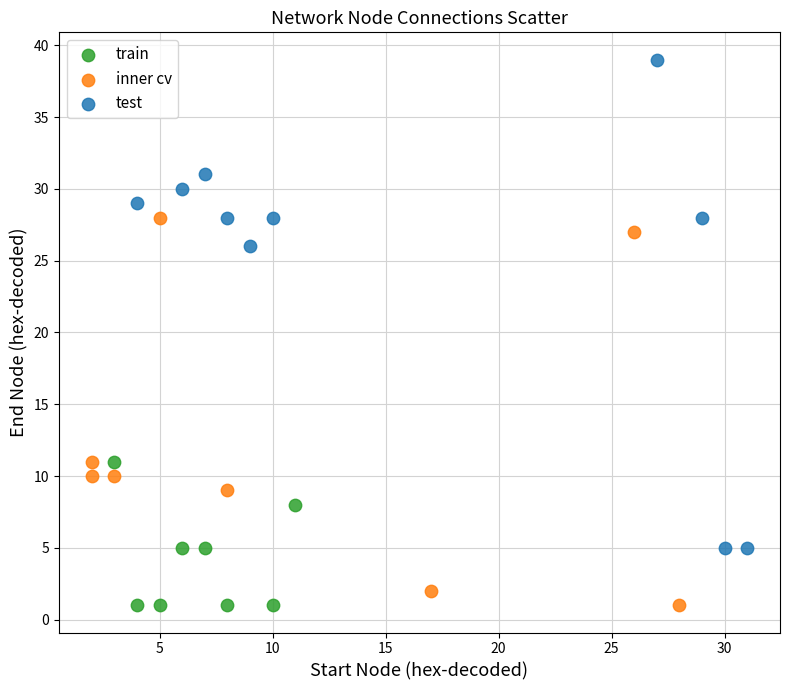

Which series contains the highest Y value?

test